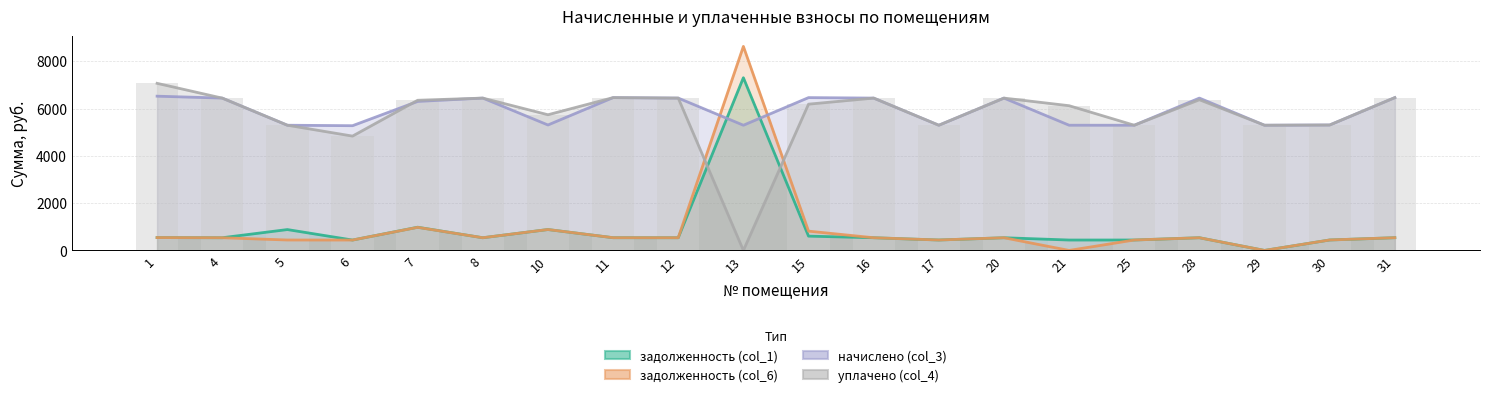

Are the bars horizontal?

No